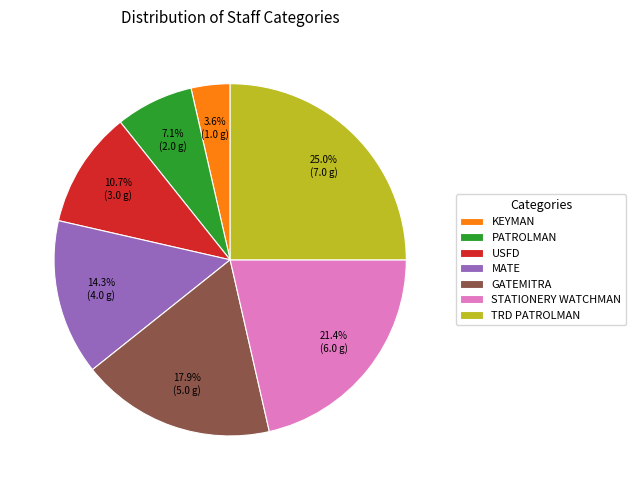

To the nearest percent, what is the average slice percentage?

14%